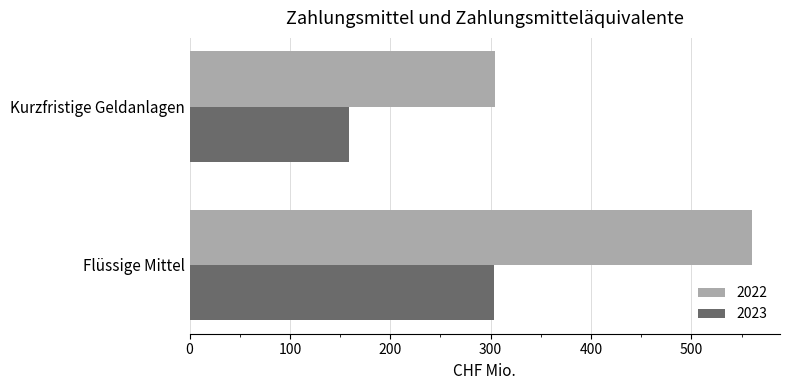

What is the average value of the 2023 series?

231.1